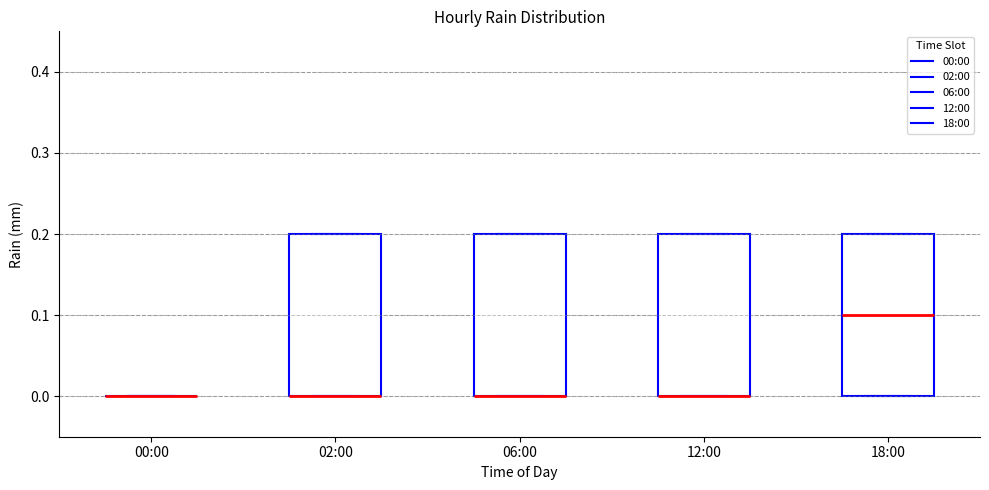

Reading left to right, transcribe this box plot: for each box, give where its median line is, the range the box spans, and where its two whiskers end, as read against the y-axis. The values are not printed on the chart, so give them approximately, as read against the axis.

00:00: box collapsed to a line at 0.0, whiskers 0.0 to 0.0
02:00: median 0.0 (drawn on the box's lower edge), box 0.0 to 0.2, whiskers 0.0 to 0.2
06:00: median 0.0 (drawn on the box's lower edge), box 0.0 to 0.2, whiskers 0.0 to 0.2
12:00: median 0.0 (drawn on the box's lower edge), box 0.0 to 0.2, whiskers 0.0 to 0.2
18:00: median 0.1, box 0.0 to 0.2, whiskers 0.0 to 0.2